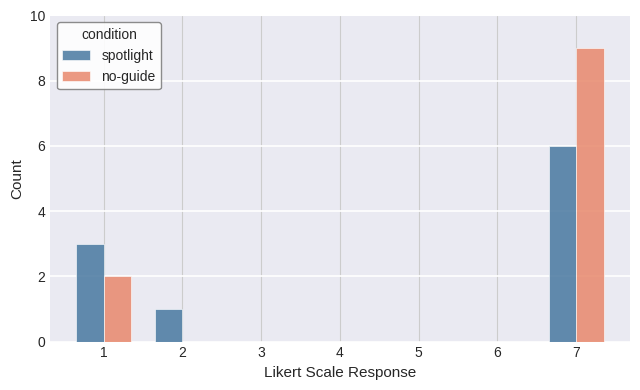

Is the value of spotlight at 7 greater than the value of no-guide at 5?

Yes